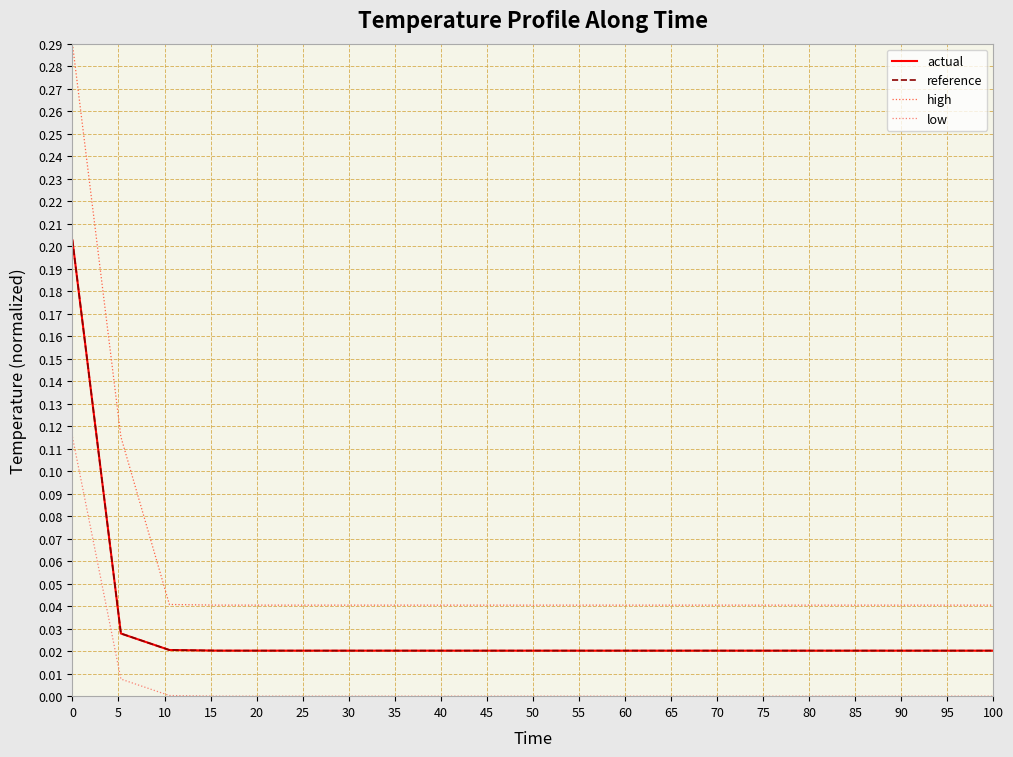

Which series has the largest total across all categories?

high